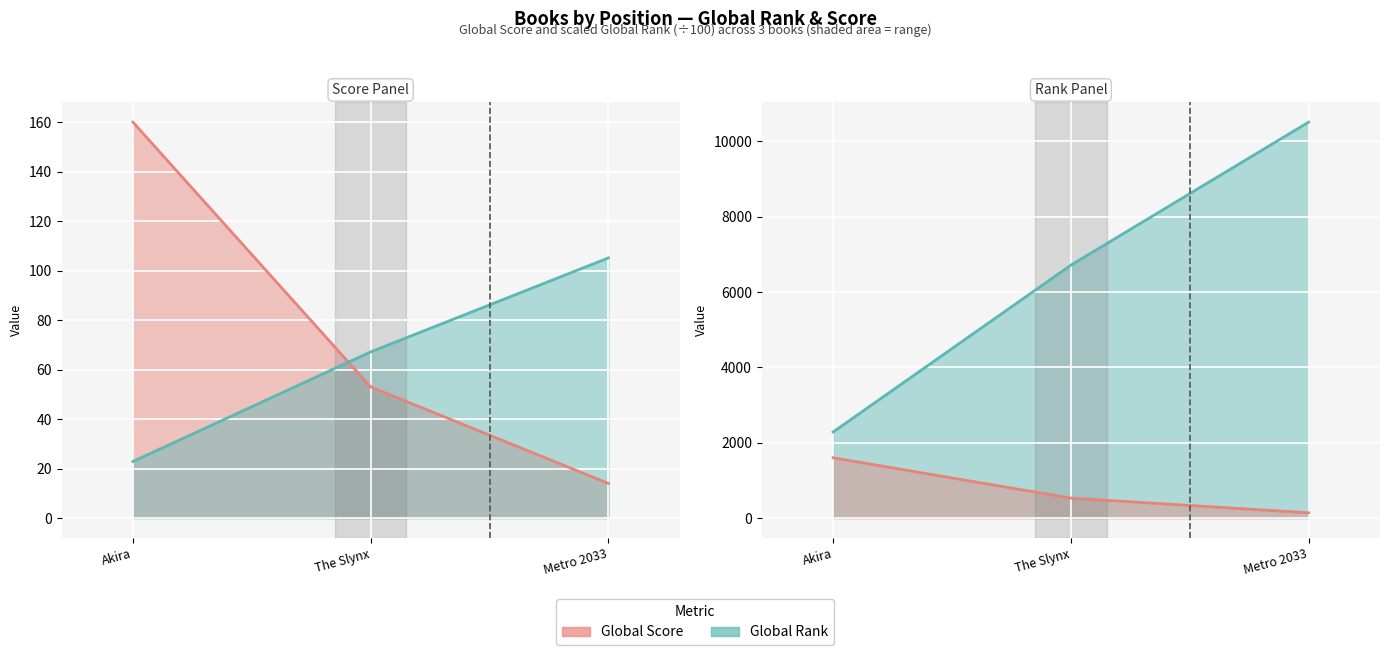

Which series has the largest total across all categories?

Global Score